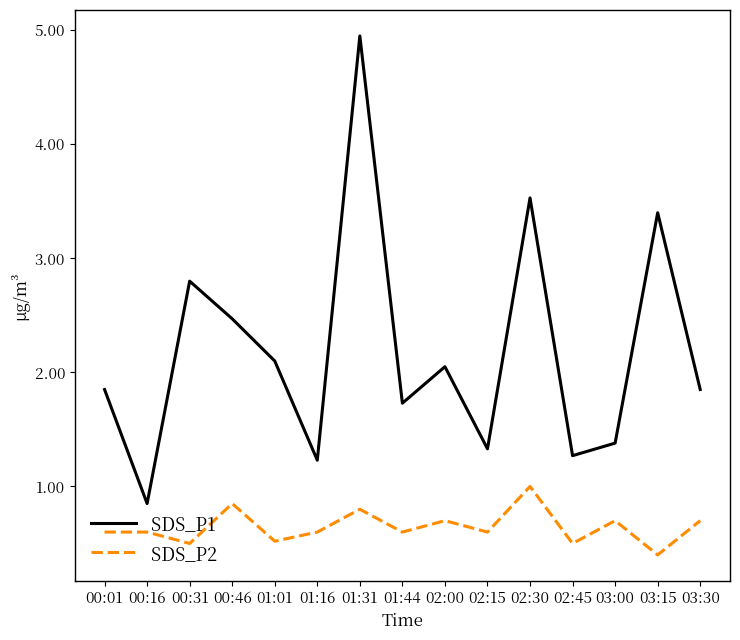

List the series in order of their peak value, lowest first.

SDS_P2, SDS_P1